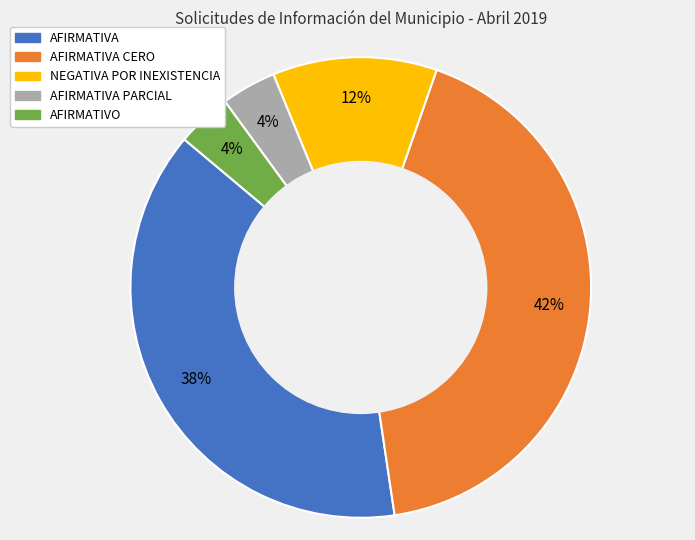

To the nearest percent, what is the average slice percentage?

20%